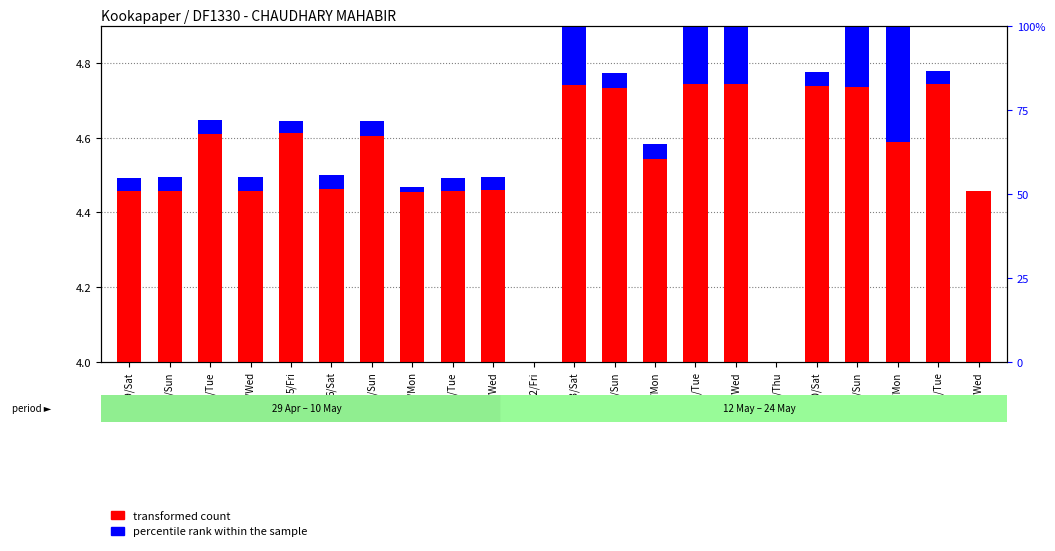

The transformed count series shows 0.8 at 6/Sat. True or false?

False